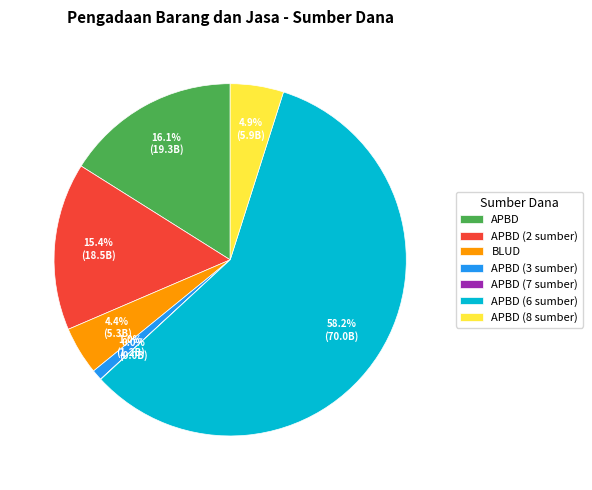

Is there any slice that represents more than half of the pie?

Yes